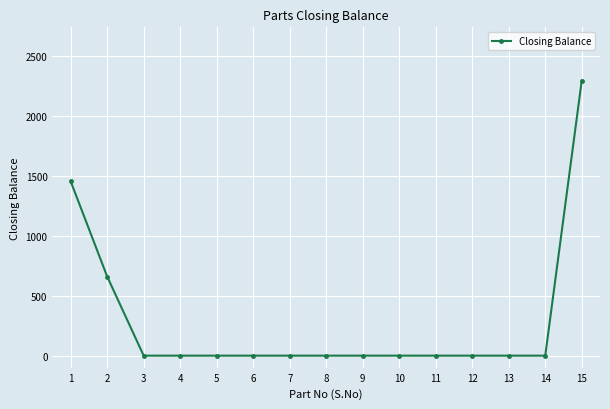

Count the number of categories in the chart.

15